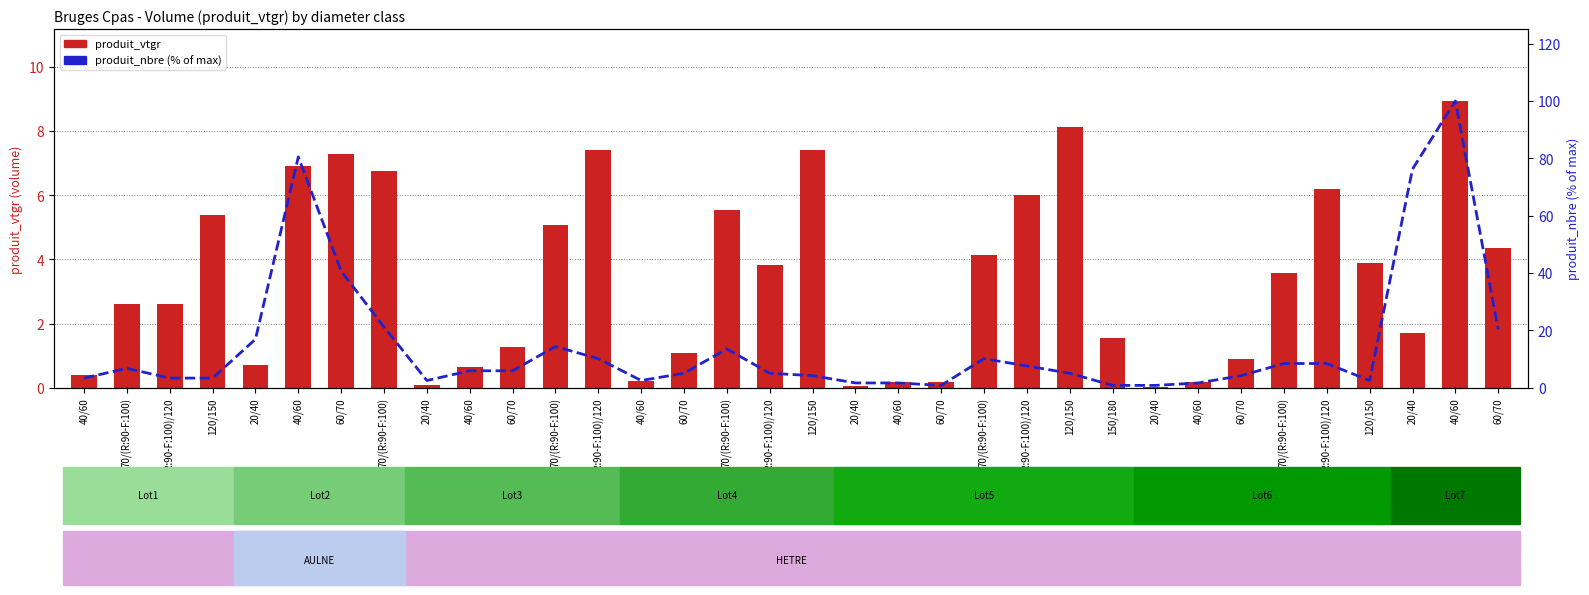

Reading left to right, extract all data points from this chart.

produit_vtgr: 40/60=0.4	70/(R:90-F:100)=2.6	(R:90-F:100)/120=2.6	120/150=5.4	20/40=0.7	40/60=6.9	60/70=7.3	70/(R:90-F:100)=6.7	20/40=0.1	40/60=0.7	60/70=1.3	70/(R:90-F:100)=5.1	(R:90-F:100)/120=7.4	40/60=0.2	60/70=1.1	70/(R:90-F:100)=5.5	(R:90-F:100)/120=3.8	120/150=7.4	20/40=0.0	40/60=0.2	60/70=0.2	70/(R:90-F:100)=4.1	(R:90-F:100)/120=6.0	120/150=8.1	150/180=1.5	20/40=0.0	40/60=0.2	60/70=0.9	70/(R:90-F:100)=3.6	(R:90-F:100)/120=6.2	120/150=3.9	20/40=1.7	40/60=8.9	60/70=4.4
produit_nbre (% of max): 40/60=3.4	70/(R:90-F:100)=6.8	(R:90-F:100)/120=3.4	120/150=3.4	20/40=16.9	40/60=80.5	60/70=40.7	70/(R:90-F:100)=21.2	20/40=2.5	40/60=5.9	60/70=5.9	70/(R:90-F:100)=14.4	(R:90-F:100)/120=10.2	40/60=2.5	60/70=5.1	70/(R:90-F:100)=13.6	(R:90-F:100)/120=5.1	120/150=4.2	20/40=1.7	40/60=1.7	60/70=0.8	70/(R:90-F:100)=10.2	(R:90-F:100)/120=7.6	120/150=5.1	150/180=0.8	20/40=0.8	40/60=1.7	60/70=4.2	70/(R:90-F:100)=8.5	(R:90-F:100)/120=8.5	120/150=2.5	20/40=76.3	40/60=100.0	60/70=20.3